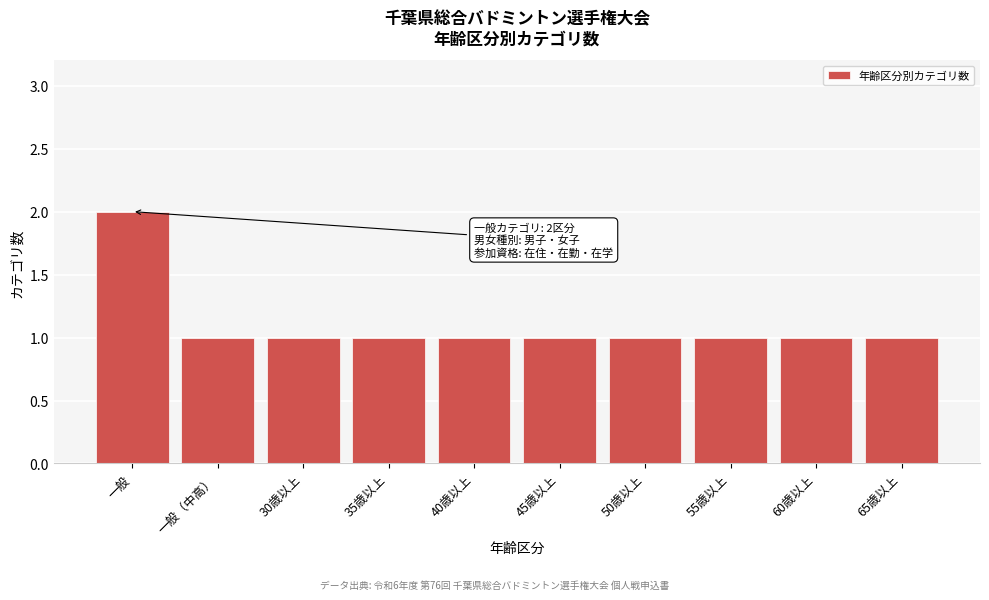

Reading left to right, what are all the values shown in this chart?

2	1	1	1	1	1	1	1	1	1